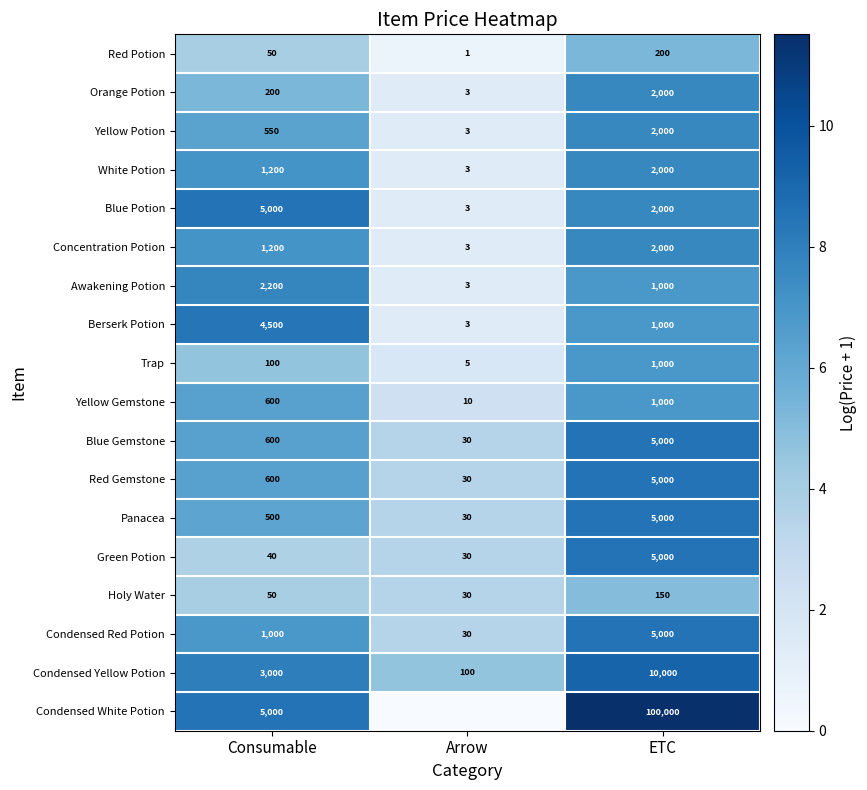

What is the sum of all Holy Water values?

230